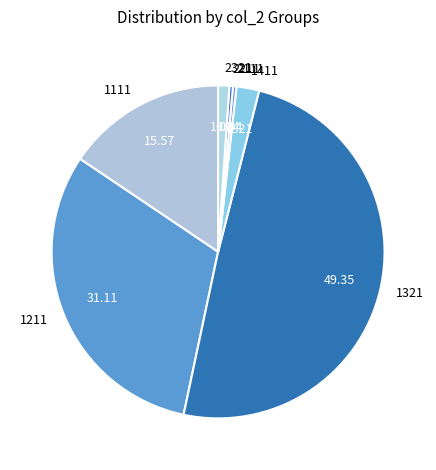

Do 1411 and 2321 together represent more than half of the pie?

No